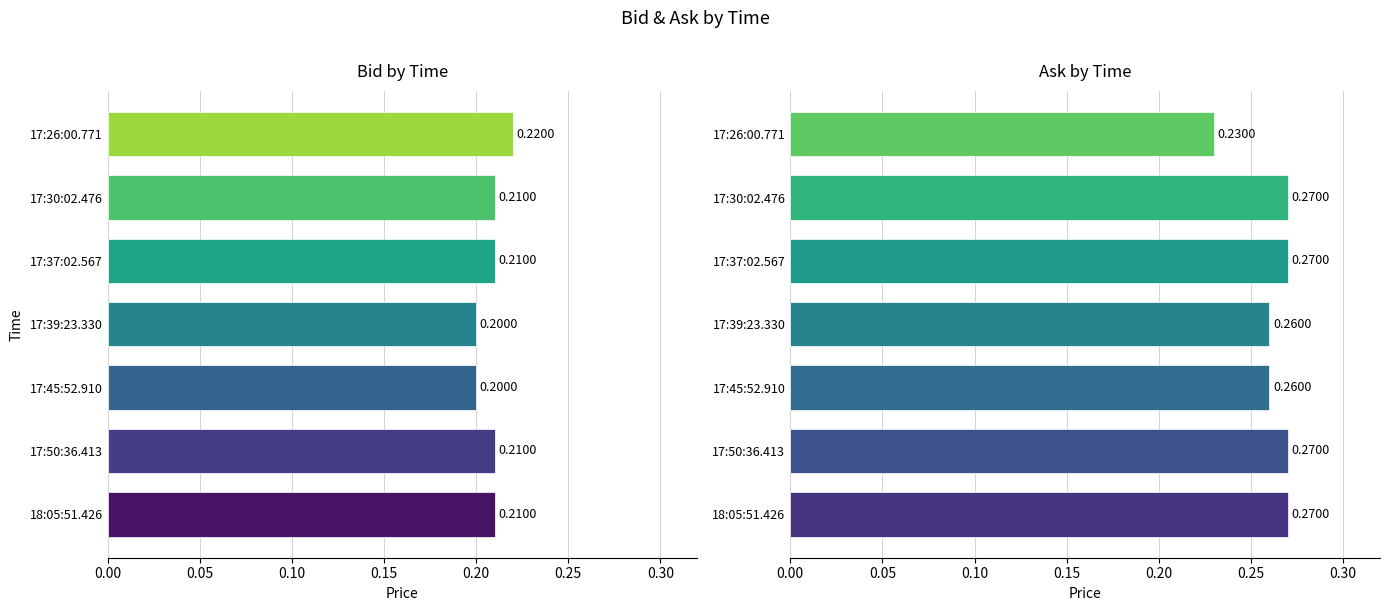

At 17:37:02.567, list the series in order from largest to smallest.

Ask, Bid